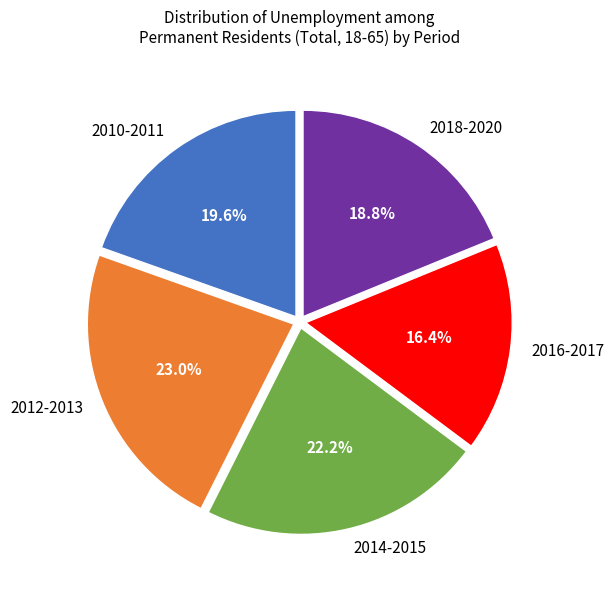

How many segments does this pie chart have?

5